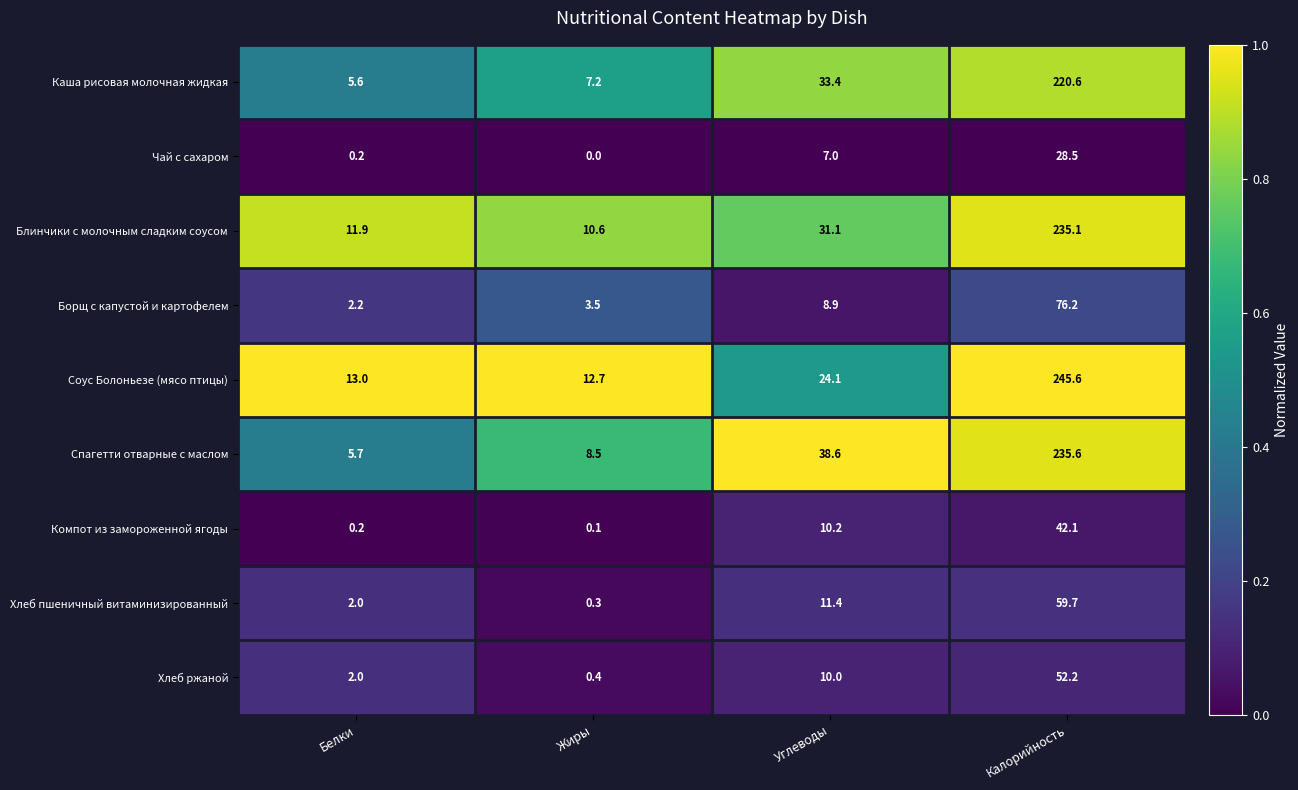

What is the difference between the maximum and minimum values in the Компот из замороженной ягоды series?

42.0